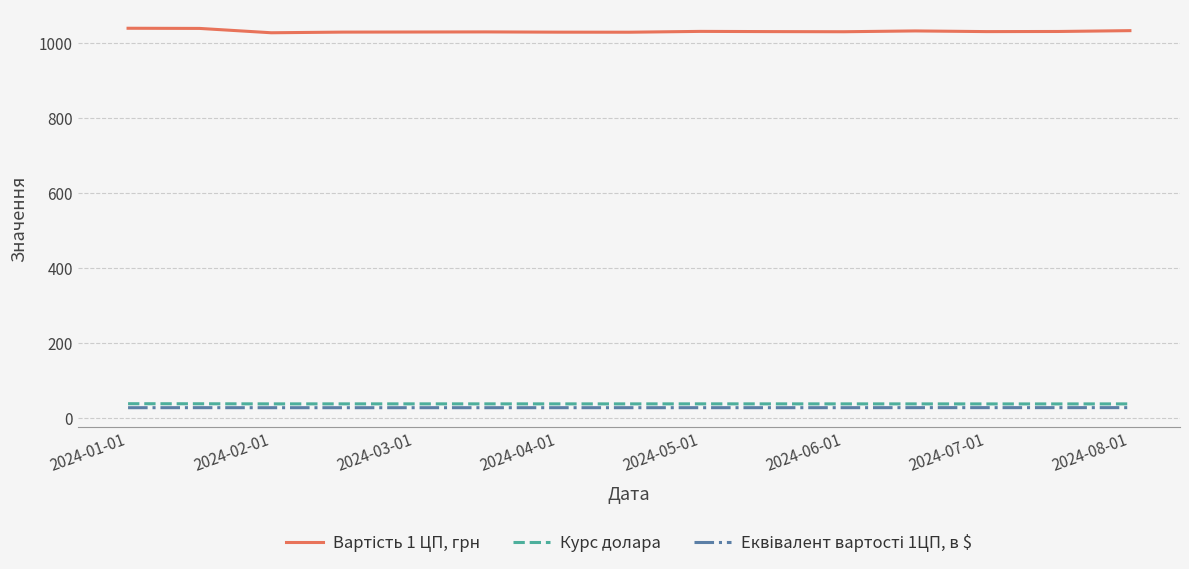

What is the lowest value of the Курс долара series?

37.5